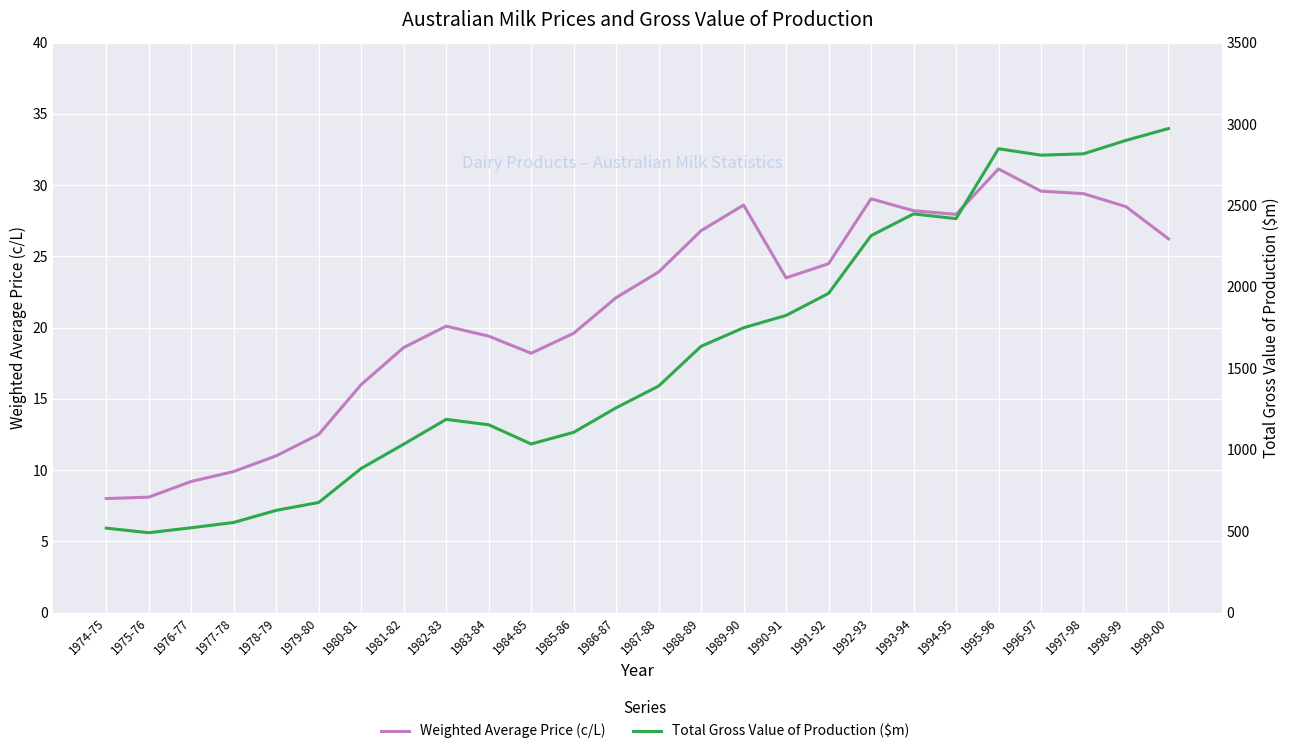

Reading left to right, extract all data points from this chart.

Weighted Average Price (c/L): 8.0	8.1	9.2	9.9	11.0	12.5	16.0	18.6	20.1	19.4	18.2	19.6	22.1	23.9	26.8	28.6	23.5	24.5	29.0	28.2	27.9	31.1	29.6	29.4	28.5	26.2
Total Gross Value of Production ($m): 518.5	490.3	520.9	553.3	627.7	676.0	885.1	1033.9	1186.5	1153.2	1035.4	1106.7	1257.4	1390.9	1635.1	1749.0	1824.8	1960.0	2314.4	2448.0	2419.1	2848.3	2808.9	2817.0	2899.6	2972.2